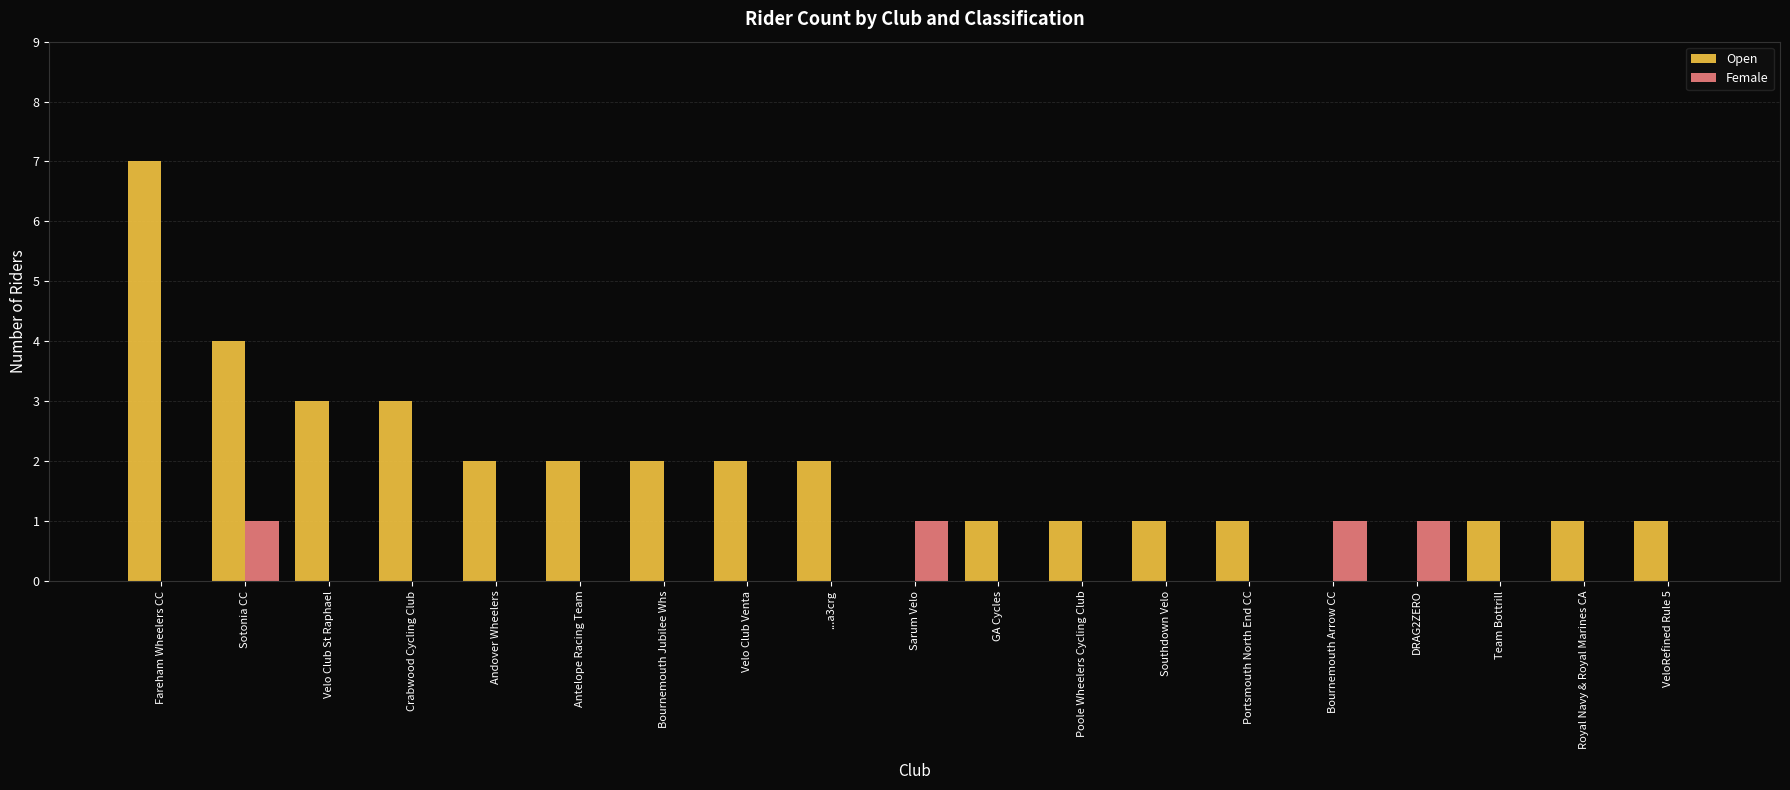

Is the value of Female at Velo Club Venta greater than the value of Open at Team Bottrill?

No